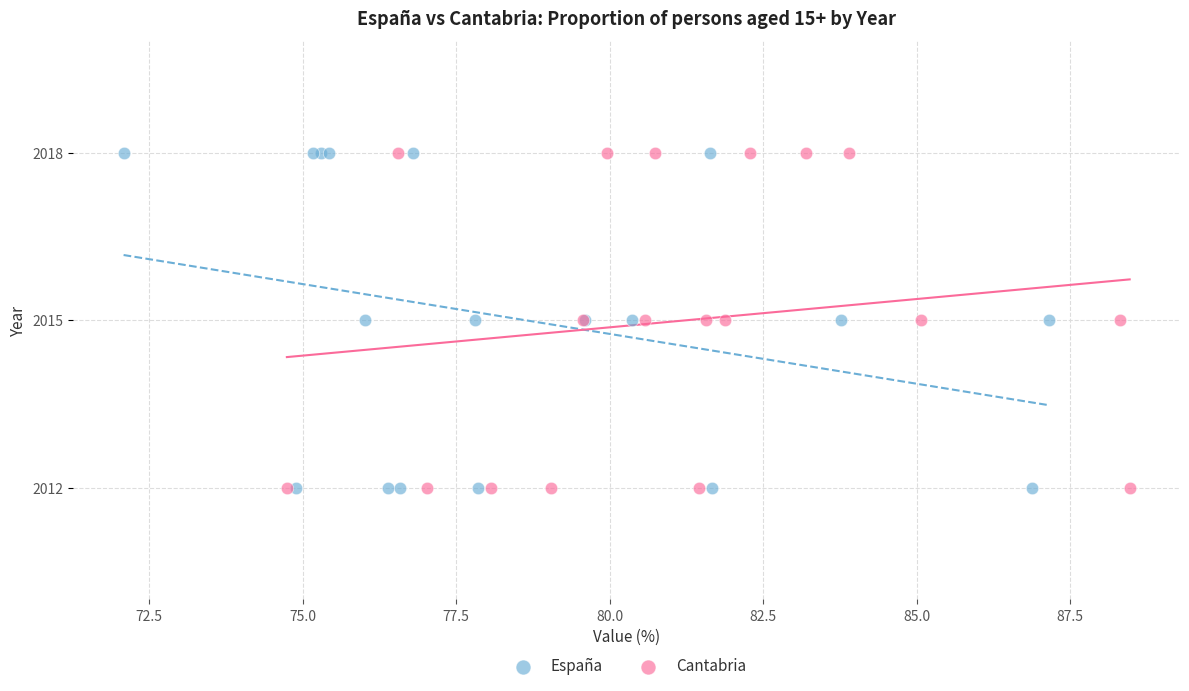

What are all the series names shown in the legend?

España, Cantabria